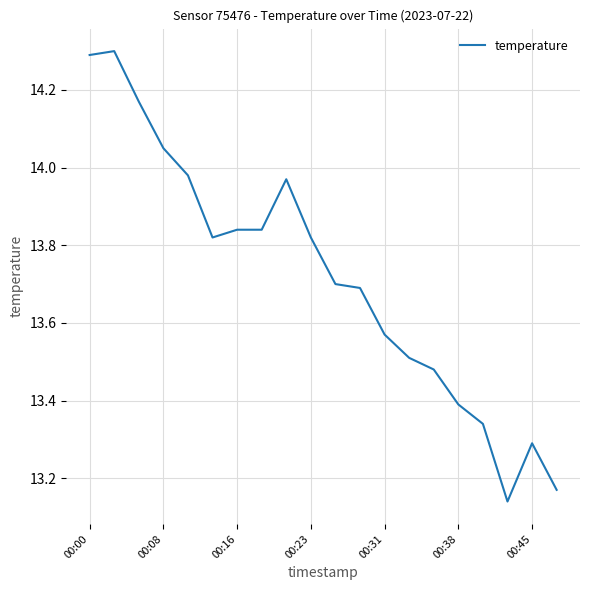

What is the difference between the maximum and minimum values?

1.2